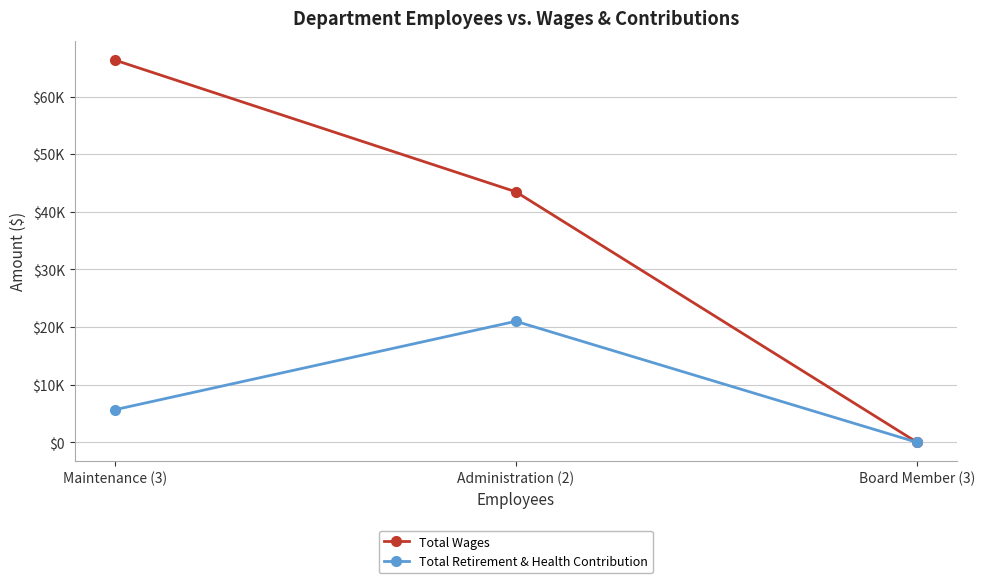

What are all the series names shown in the legend?

Total Wages, Total Retirement & Health Contribution